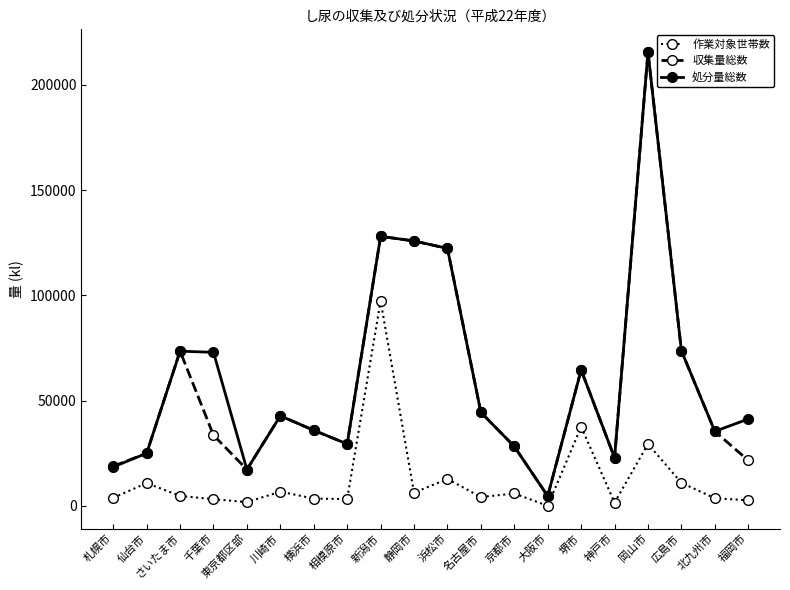

What is the difference between the maximum and minimum values in the 収集量総数 series?

210950.6